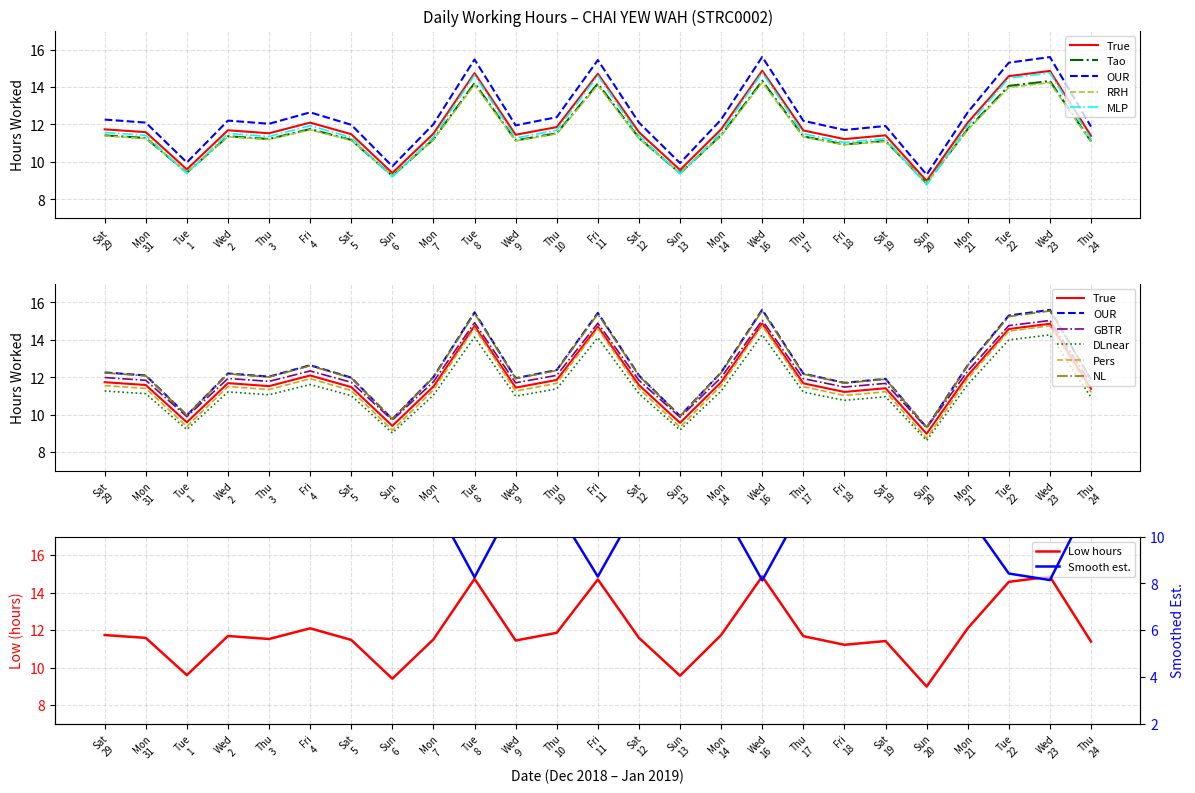

Rank the categories by value from highest to lowest.

Wed 16, Wed 23, Tue 8, Fri 11, Tue 22, Fri 4, Mon 21, Thu 10, Sat 29, Mon 14, Wed 2, Thu 17, Mon 31, Sat 12, Thu 3, Mon 7, Sat 5, Wed 9, Sat 19, Thu 24, Fri 18, Tue 1, Sun 13, Sun 6, Sun 20